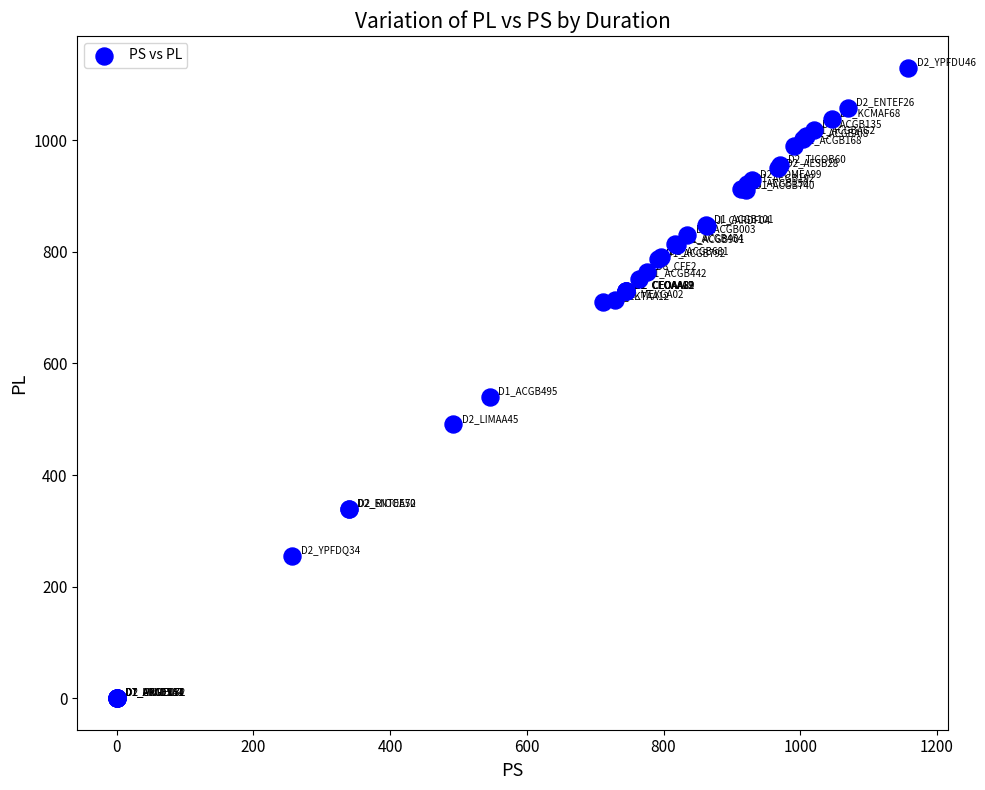

What Y value in the scatter plot is closest to 565?

539.8